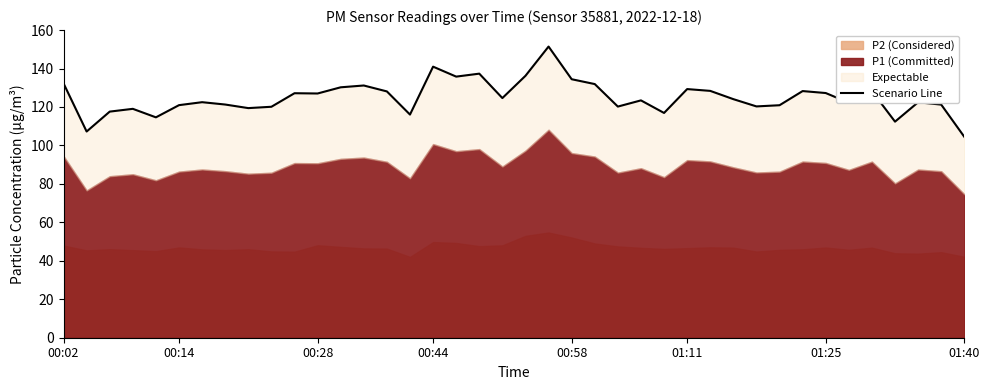

What is the value of the 35th point from the left?

122.2